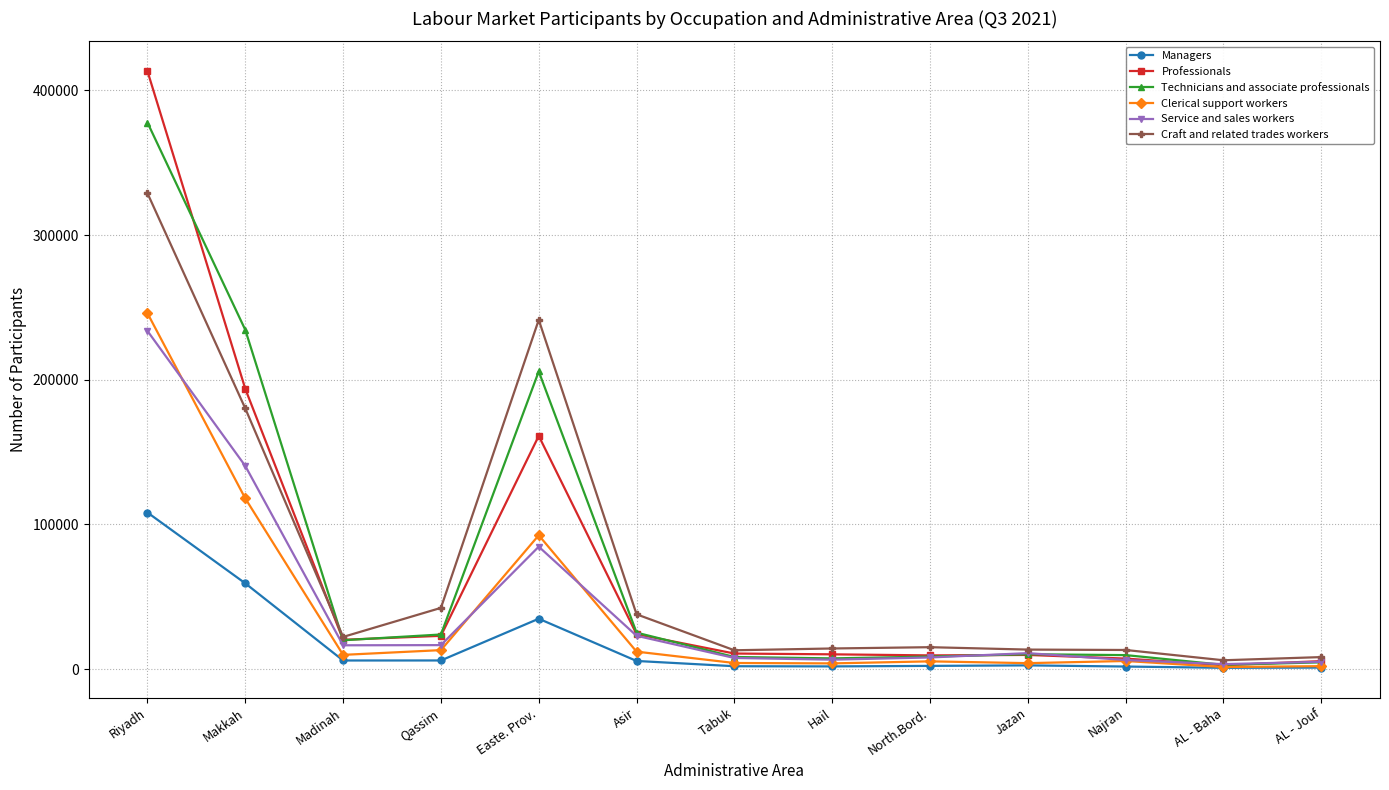

Where is the first local maximum for Craft and related trades workers?

Easte. Prov.